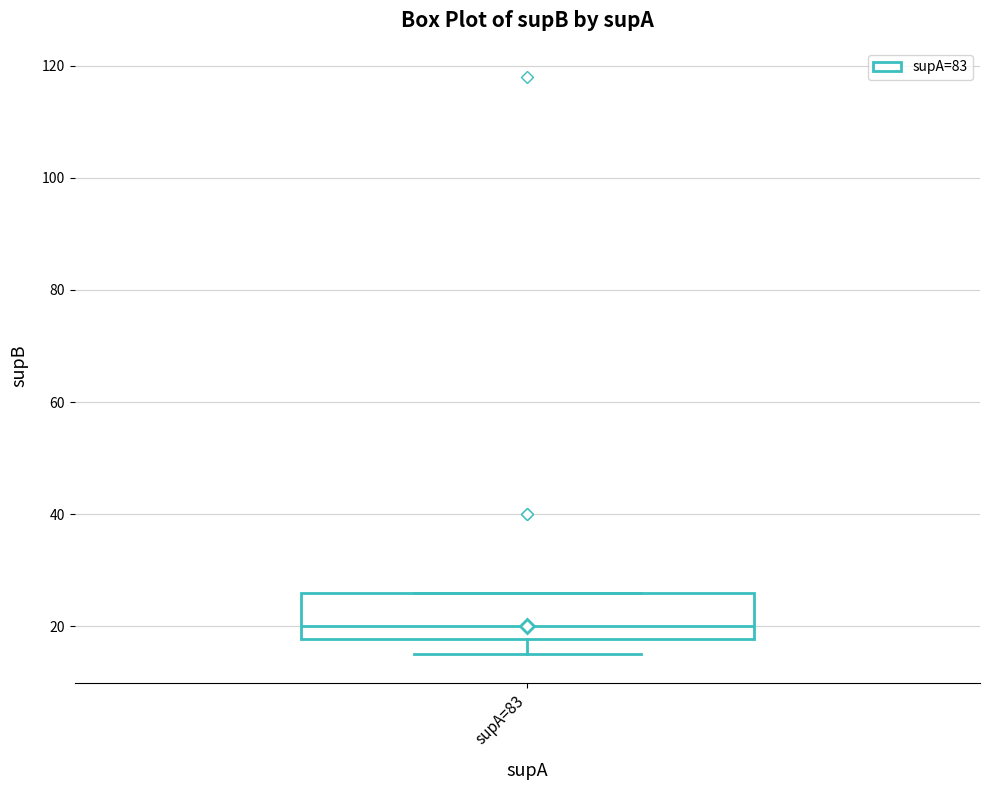

Transcribe this box plot: give where the median line is, the range the box spans, and where the two whiskers end, as read against the y-axis. The values are not printed on the chart, so give them approximately, as read against the axis.

median 20, box 18 to 26, whiskers 16 to 26